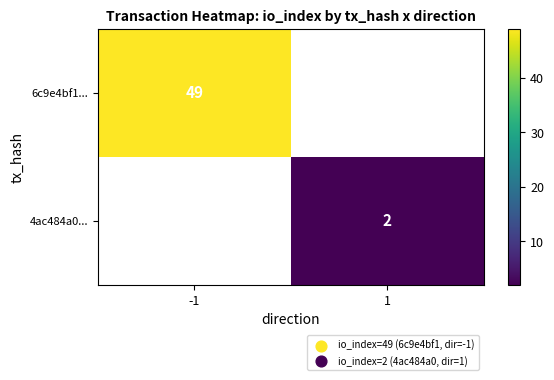

True or false: 4ac484a0... has a value of 2 at 1.

True